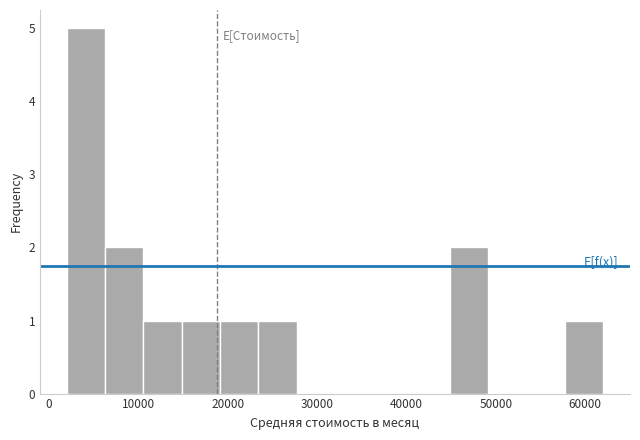

Reading left to right, list every bar in this chart as the range it spans on the x-axis followed by its height. Neither the bar edges nor the heights are printed on the chart, so give them approximately, as read against the axes.

2000 to 6000: 5
6000 to 11000: 2
11000 to 15000: 1
15000 to 19000: 1
19000 to 23000: 1
23000 to 28000: 1
28000 to 32000: 0
32000 to 36000: 0
36000 to 41000: 0
41000 to 45000: 0
45000 to 49000: 2
49000 to 53000: 0
53000 to 58000: 0
58000 to 62000: 1